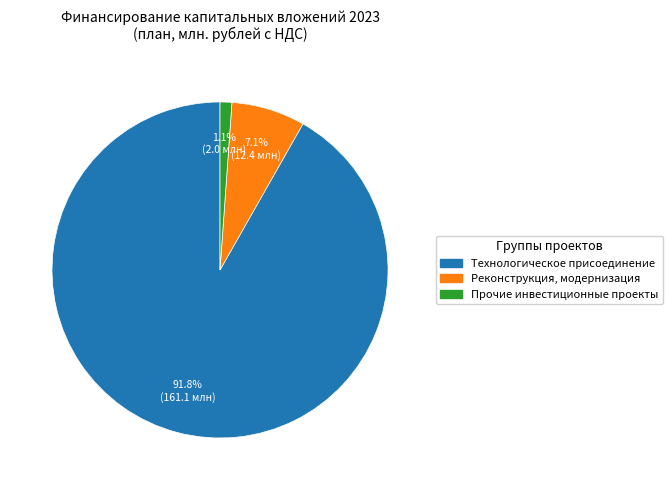

Which has a higher value, Реконструкция, модернизация or Технологическое присоединение?

Технологическое присоединение